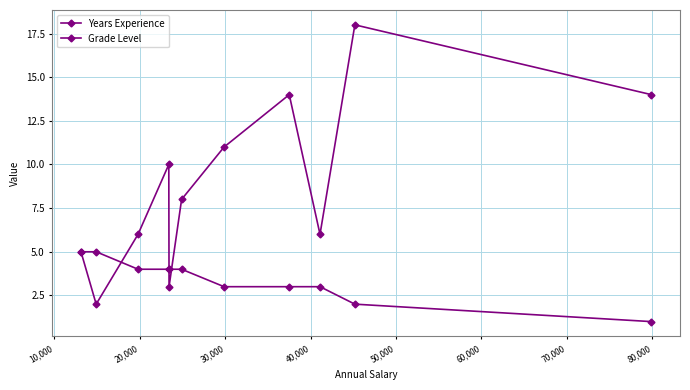

What is the value of the Grade Level point at the 3rd from the left?

4